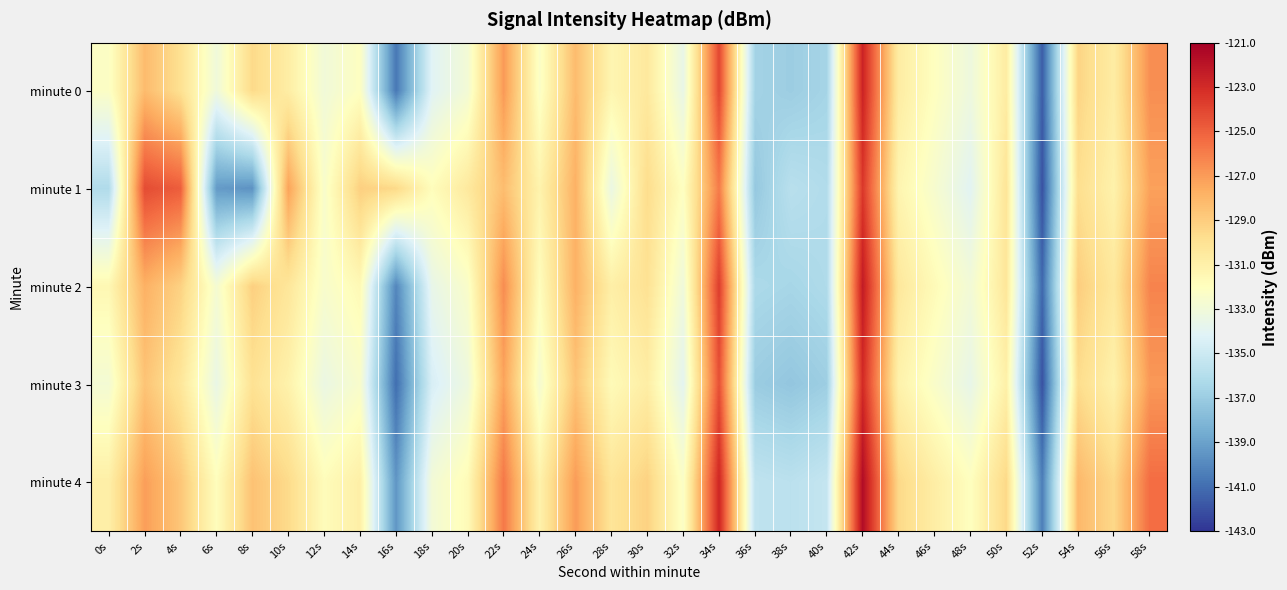

Count the number of data series in this chart.

5